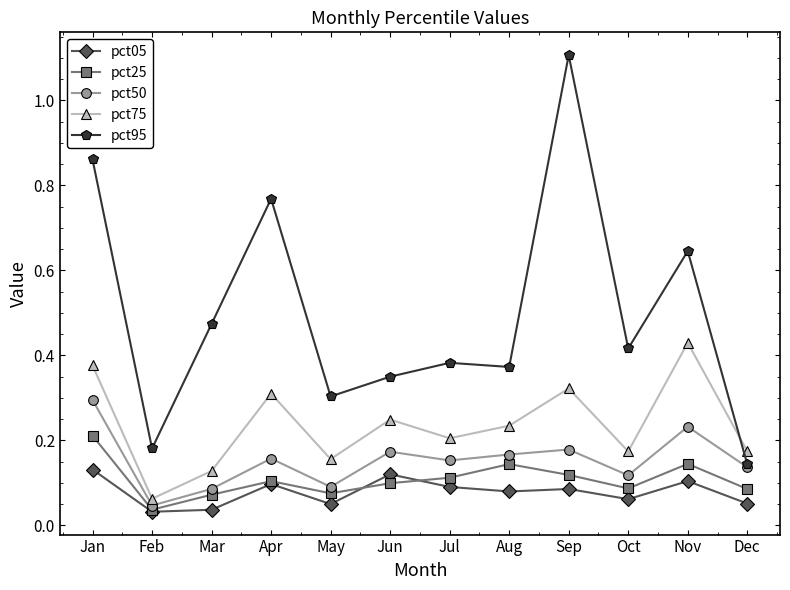

What is the sum of all pct75 values?

2.8